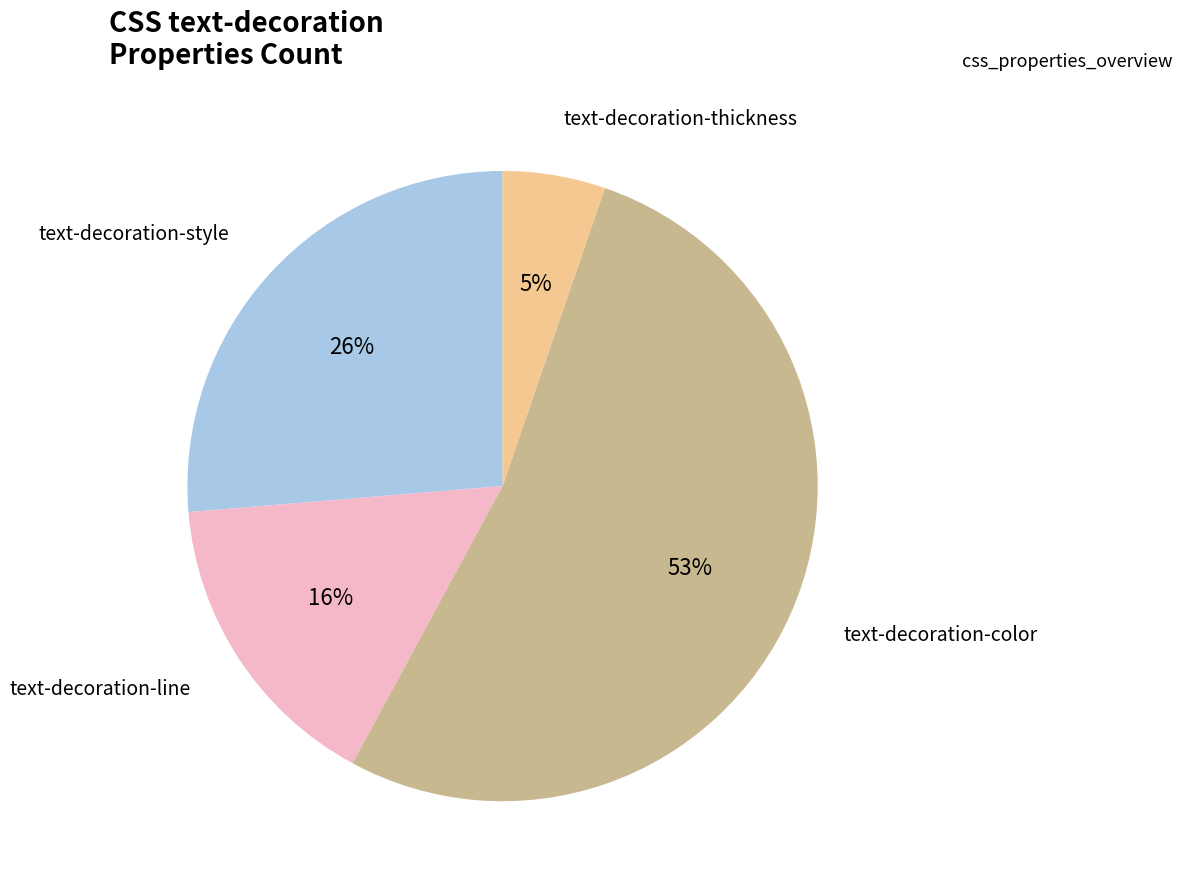

Is there any slice that represents more than half of the pie?

Yes